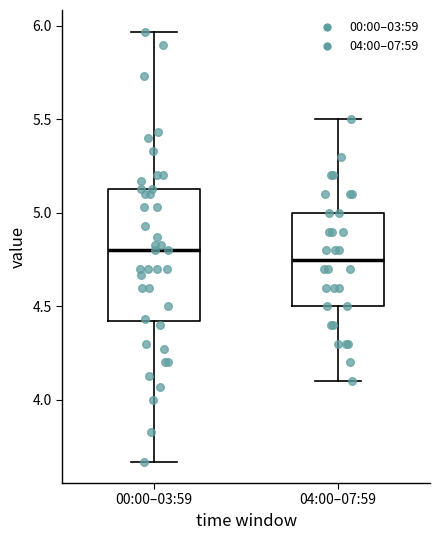

Reading left to right, read every box against the y-axis: the position of its median line, the range the box covers, and the ends of its whiskers. The values are not printed on the chart, so give them approximately, as read against the axis.

00:00–03:59: median 4.80, box 4.40 to 5.15, whiskers 3.65 to 5.95
04:00–07:59: median 4.75, box 4.50 to 5.00, whiskers 4.10 to 5.50